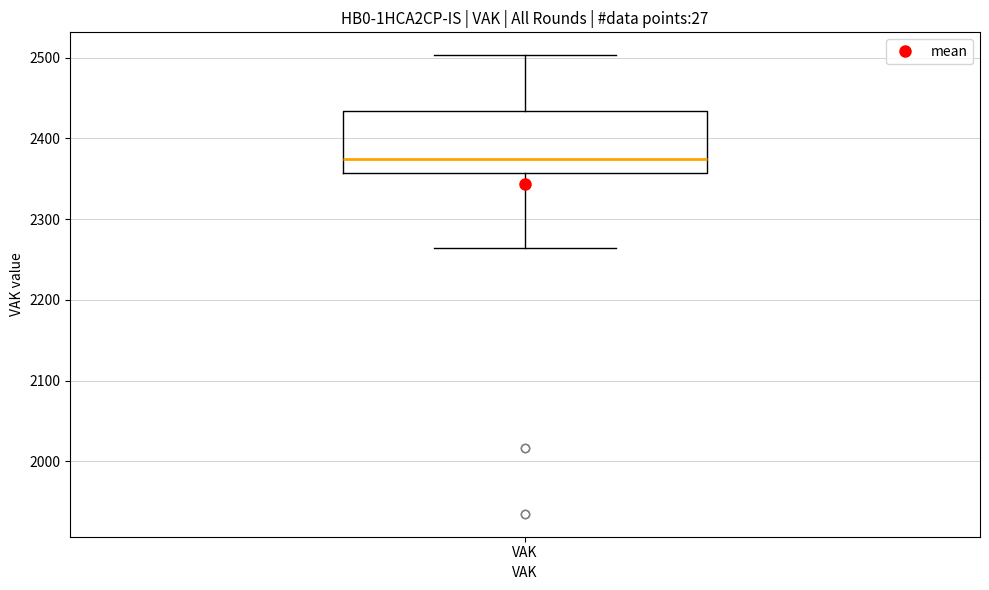

Where is the upper edge of the box for VAK on the y-axis? The values are not printed on the chart, so give them approximately, as read against the axis.

2430